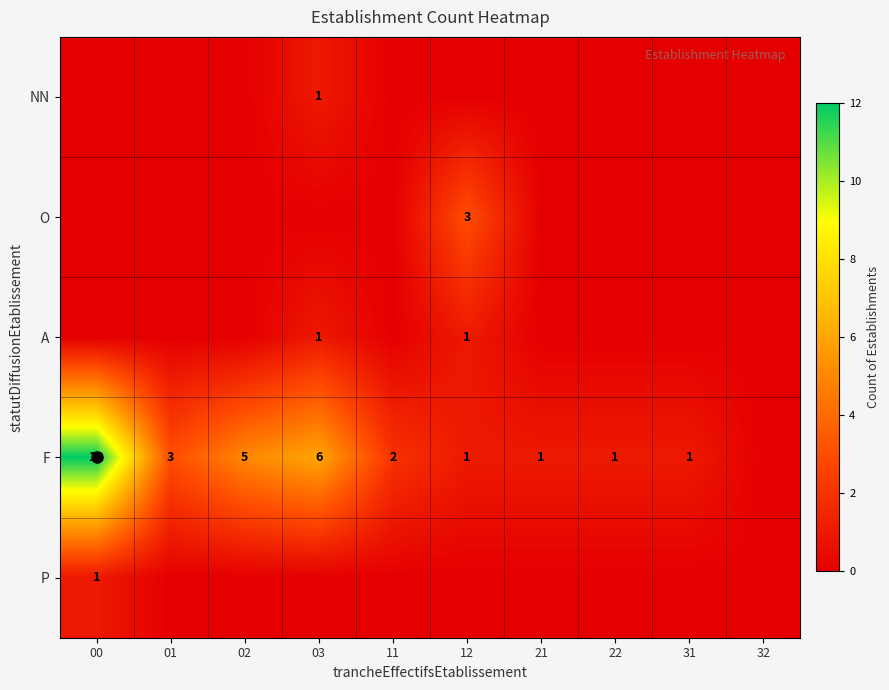

How many data points in A are above 0?

2